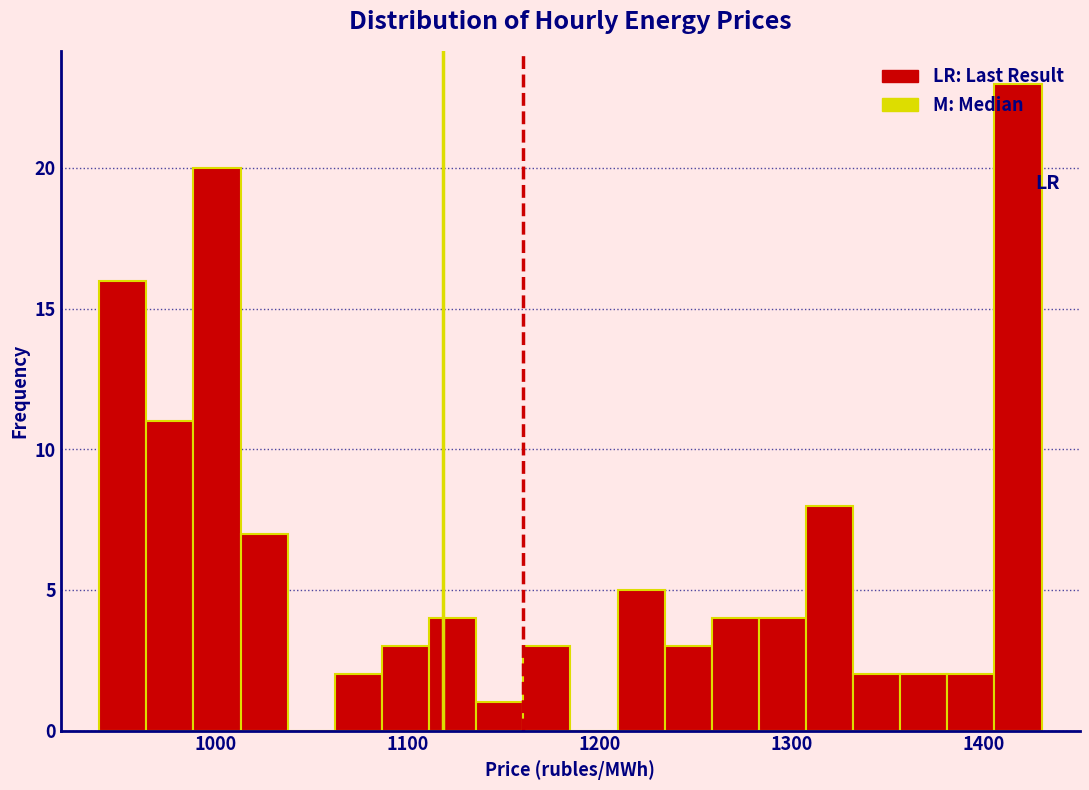

Around what value on the x-axis is the tallest bar? Give the approximate position of its centre, as read against the axis.

1420